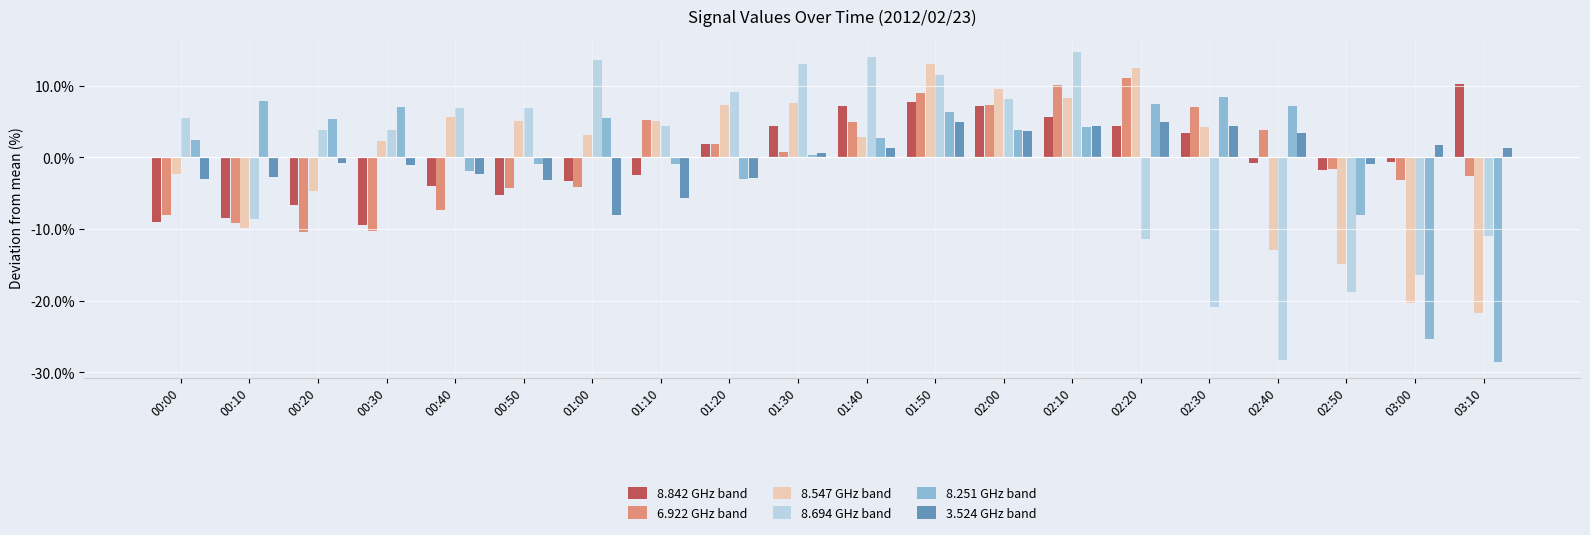

At which category is the sum across all series the highest?

01:50